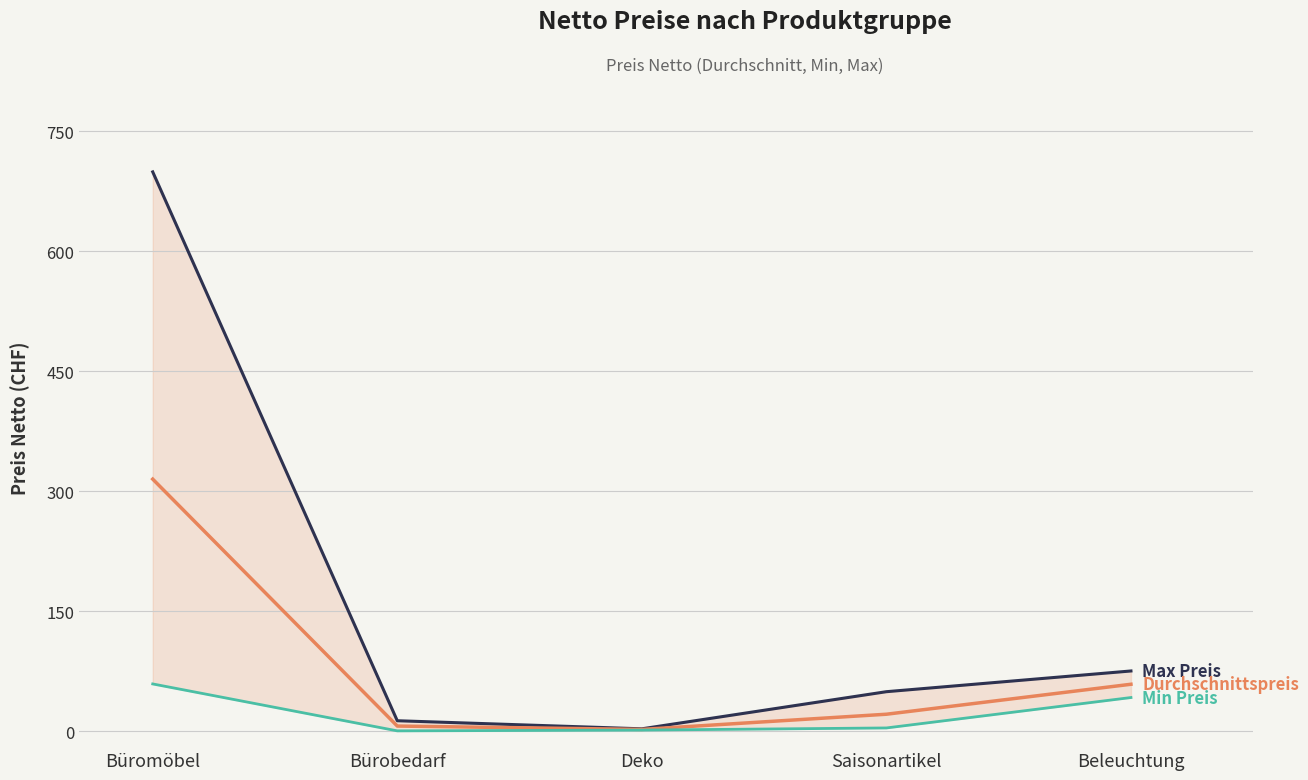

Rank the categories by Max Preis value from lowest to highest.

Deko, Bürobedarf, Saisonartikel, Beleuchtung, Büromöbel